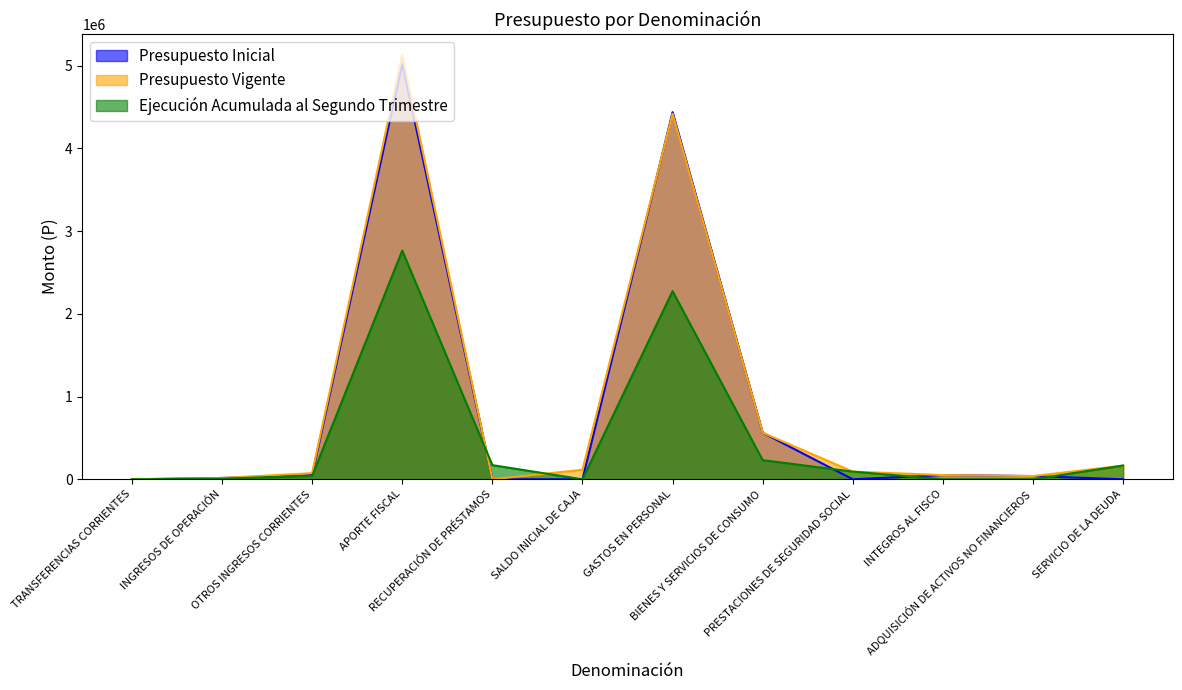

At which category does the chart reach its peak across all series?

APORTE FISCAL